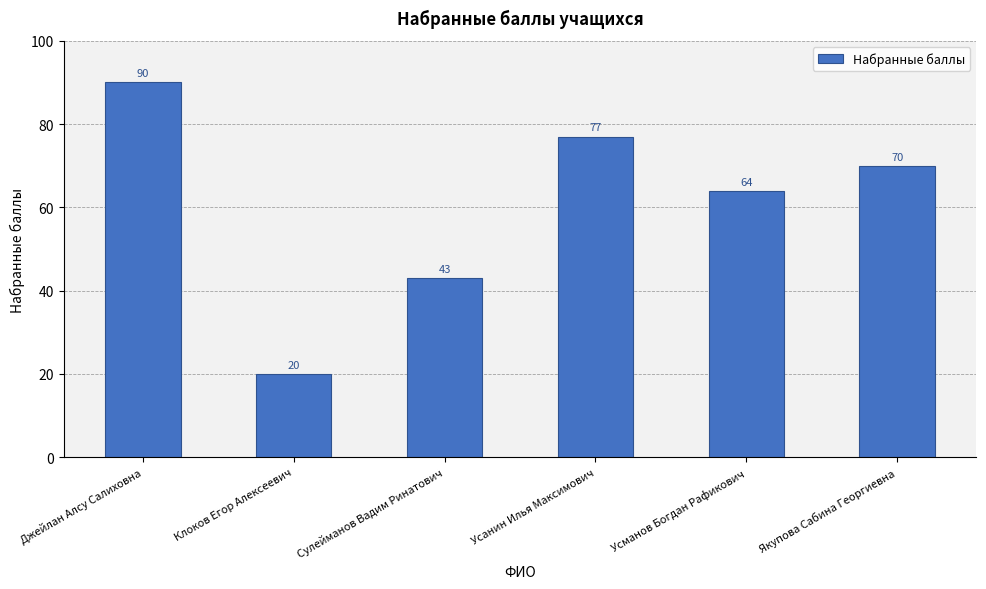

What is the smallest value displayed?

20